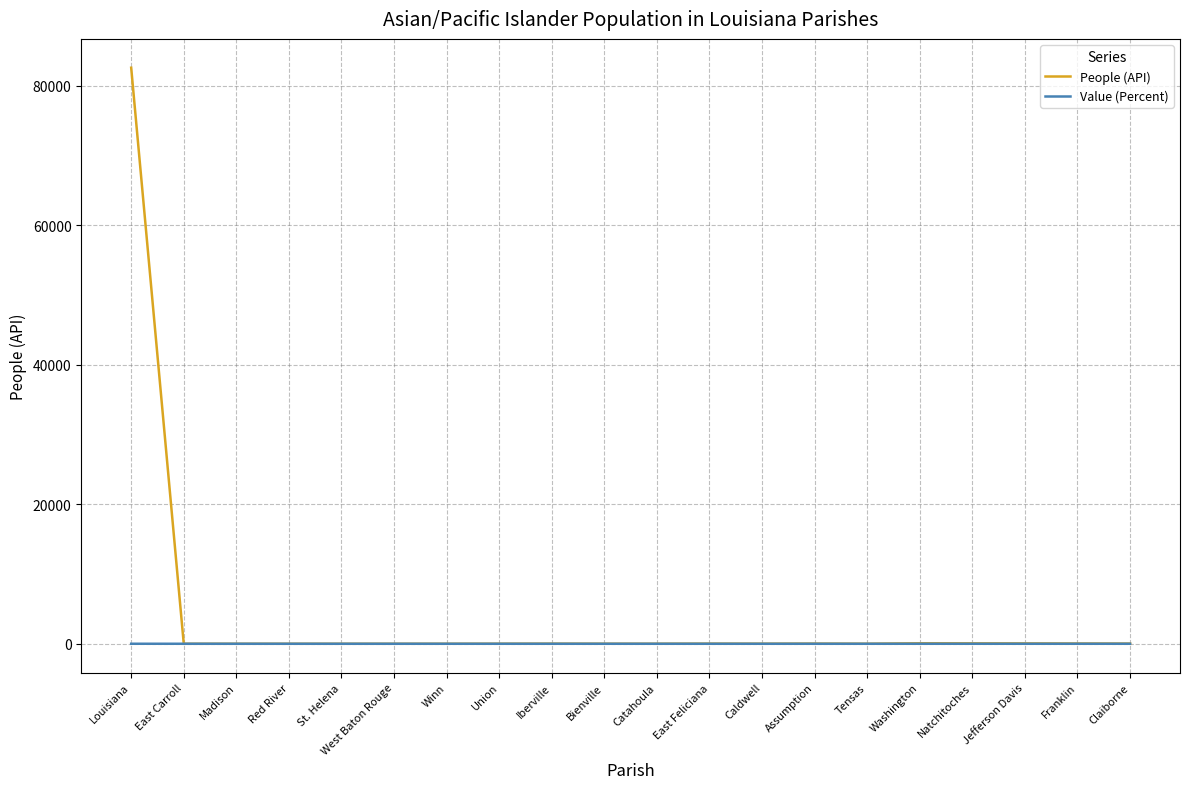

Rank the series by their average value, from highest to lowest.

People (API), Value (Percent)